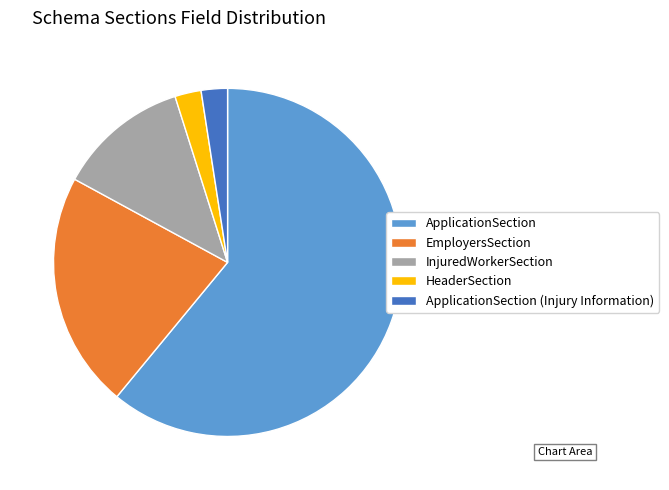

How many slices are in this pie chart?

5